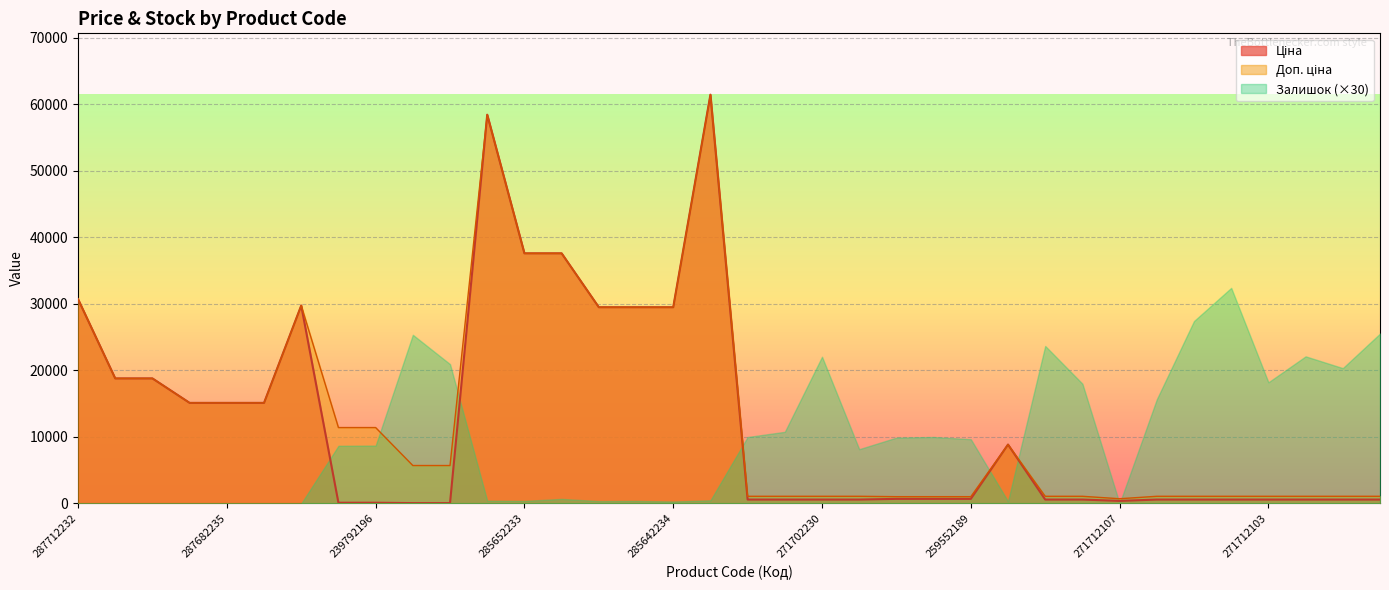

Rank the categories by Ціна value from highest to lowest.

285672232, 285662232, 285652233, 285652231, 287712232, 287702232, 285642236, 285642235, 285642234, 287692233, 287692231, 287682236, 287682235, 287682234, 248922198, 259552213, 259552212, 259552189, 271712228, 271712227, 271702230, 271702229, 271712109, 271712108, 271712106, 271712105, 271712104, 271712103, 271712035, 271702117, 271702116, 271712107, 239792197, 239792196, 239752197, 239752196